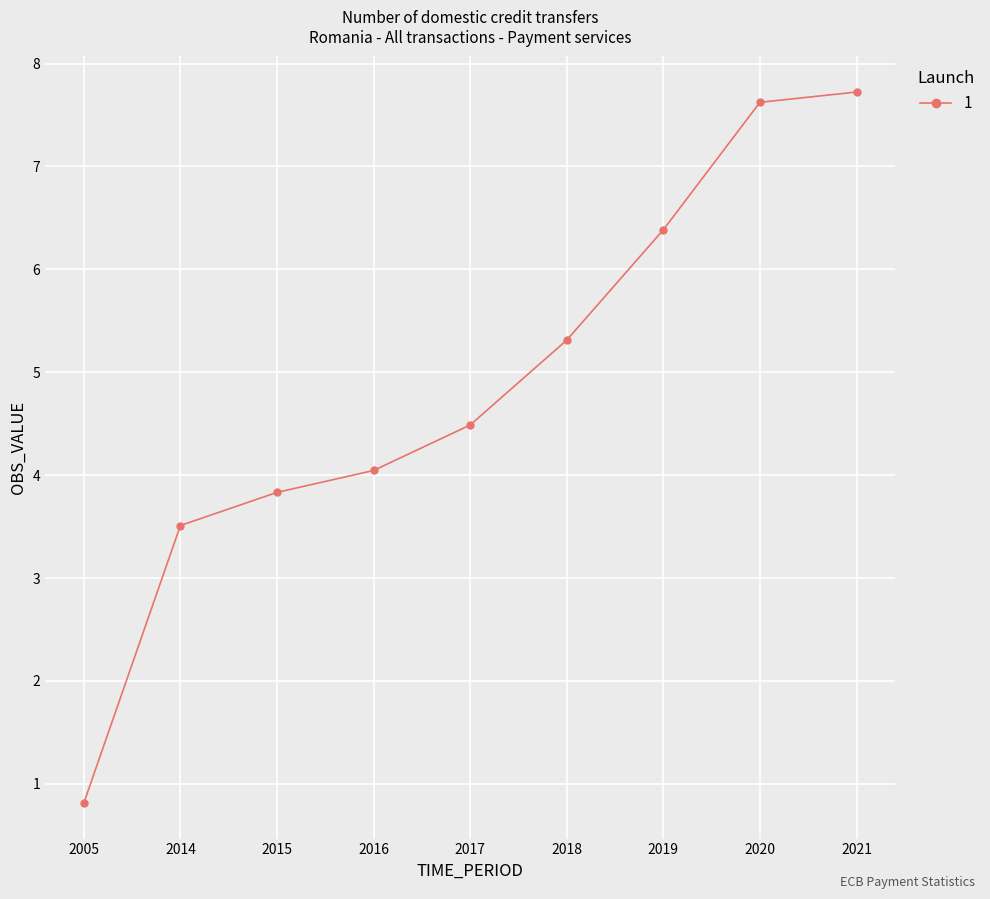

What is the value of the 9th point from the left?

7.7